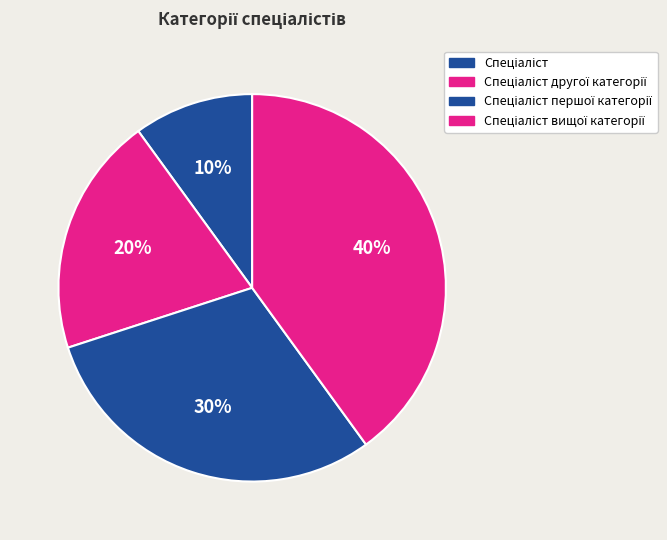

Does Спеціаліст другої категорії account for over 50% of the chart?

No